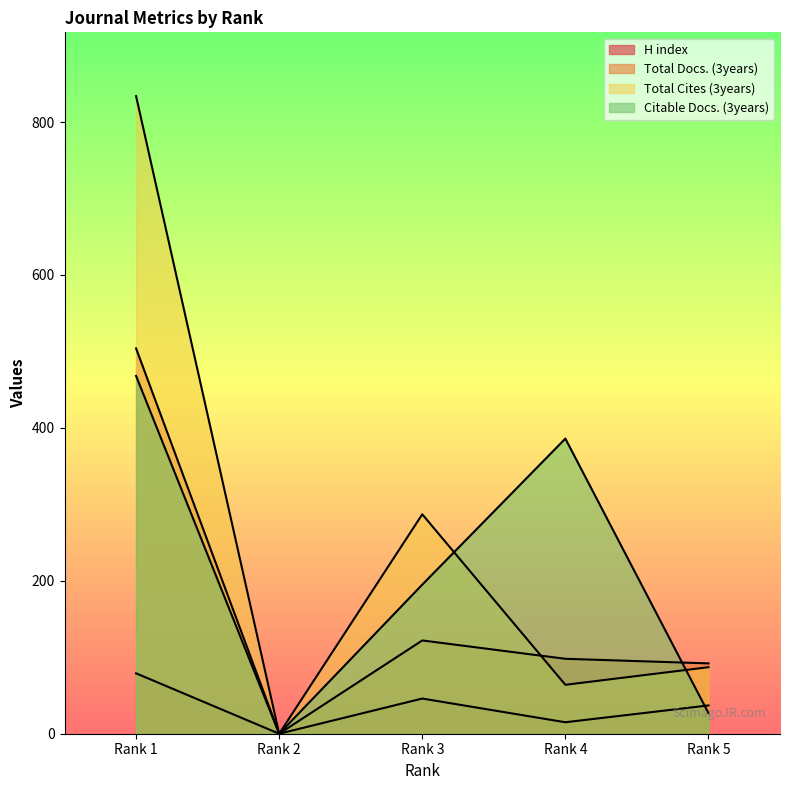

How many interior local peaks does the H index series have?

1